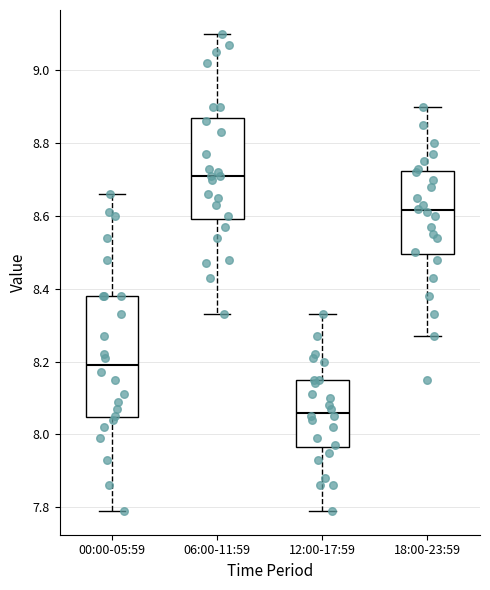

Where does the median line of the box for 12:00-17:59 sit on the y-axis? The values are not printed on the chart, so give them approximately, as read against the axis.

8.06